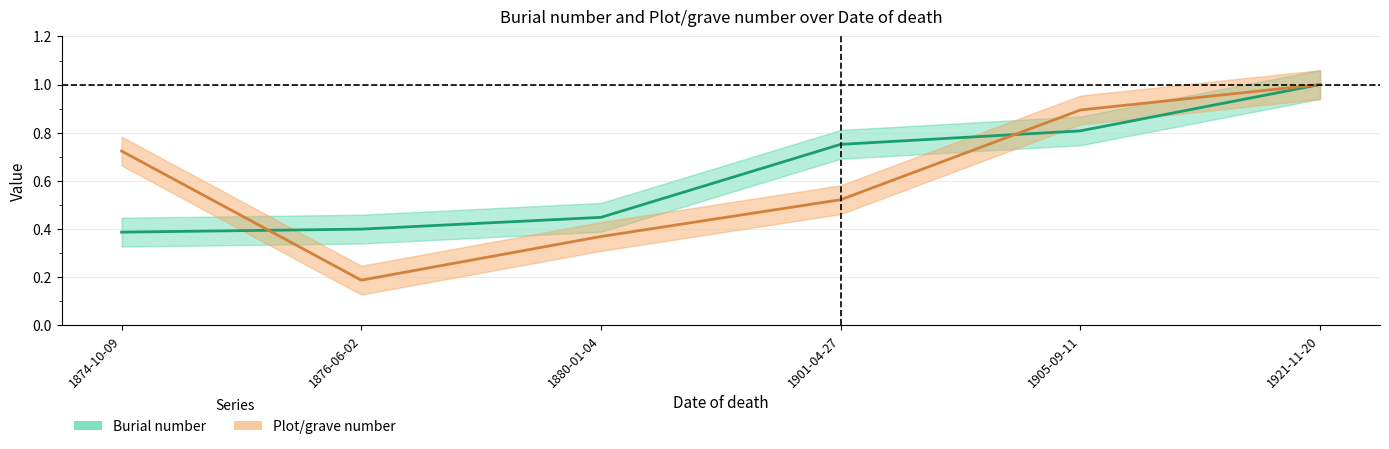

Between 1876-06-02 and 1880-01-04, which series saw the biggest shift?

Plot/grave number